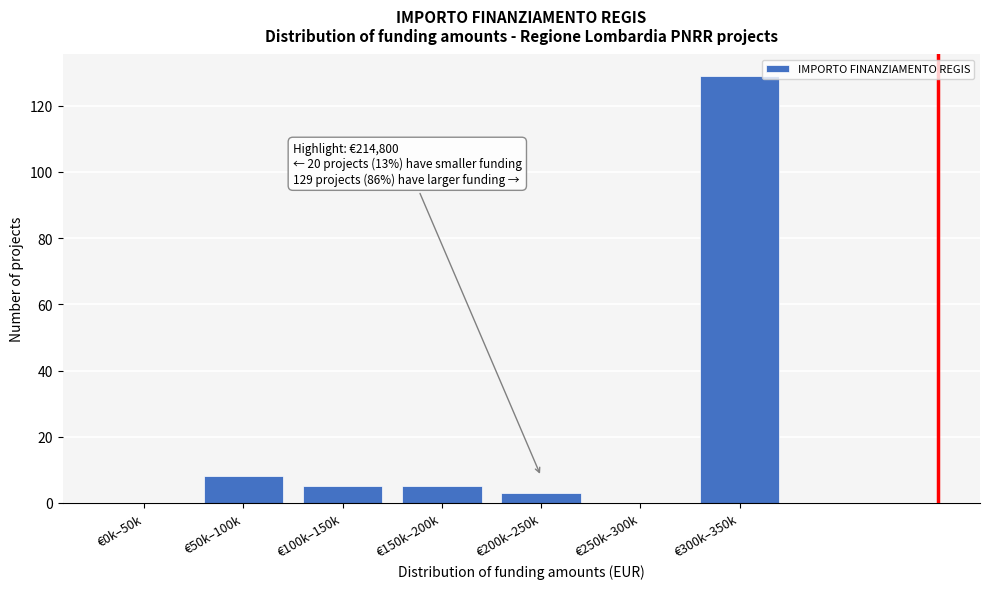

Reading right to left, what are all the values shown in this chart?

€300k–350k=129	€250k–300k=0	€200k–250k=3	€150k–200k=5	€100k–150k=5	€50k–100k=8	€0k–50k=0